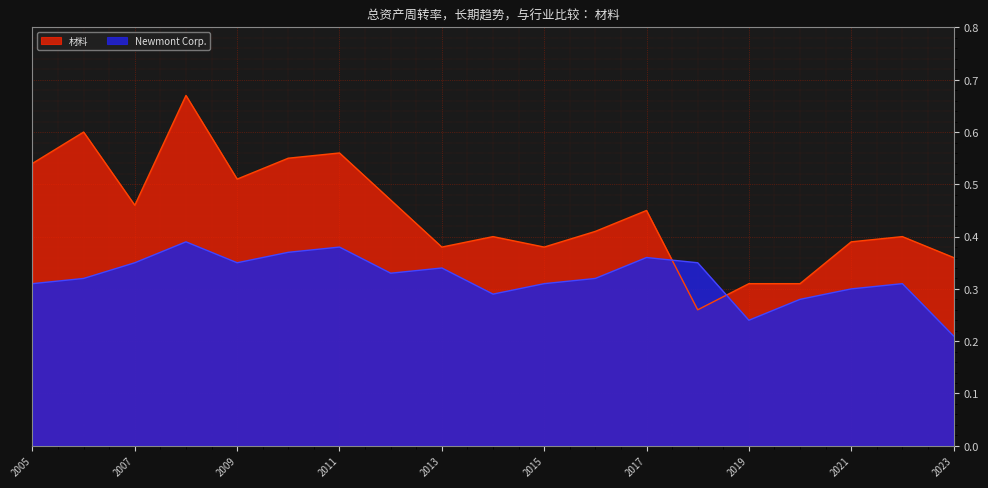

What is the difference between the maximum and minimum values in the 材料 series?

0.4